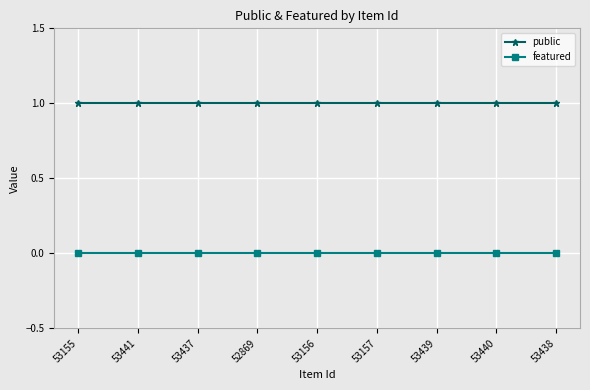

True or false: public has a value of 1 at 53438.

True